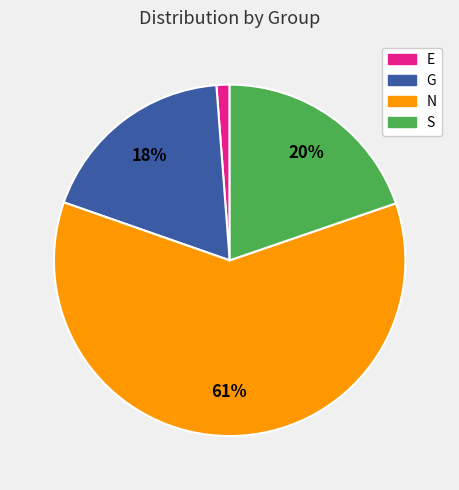

Is there any slice that represents more than half of the pie?

Yes